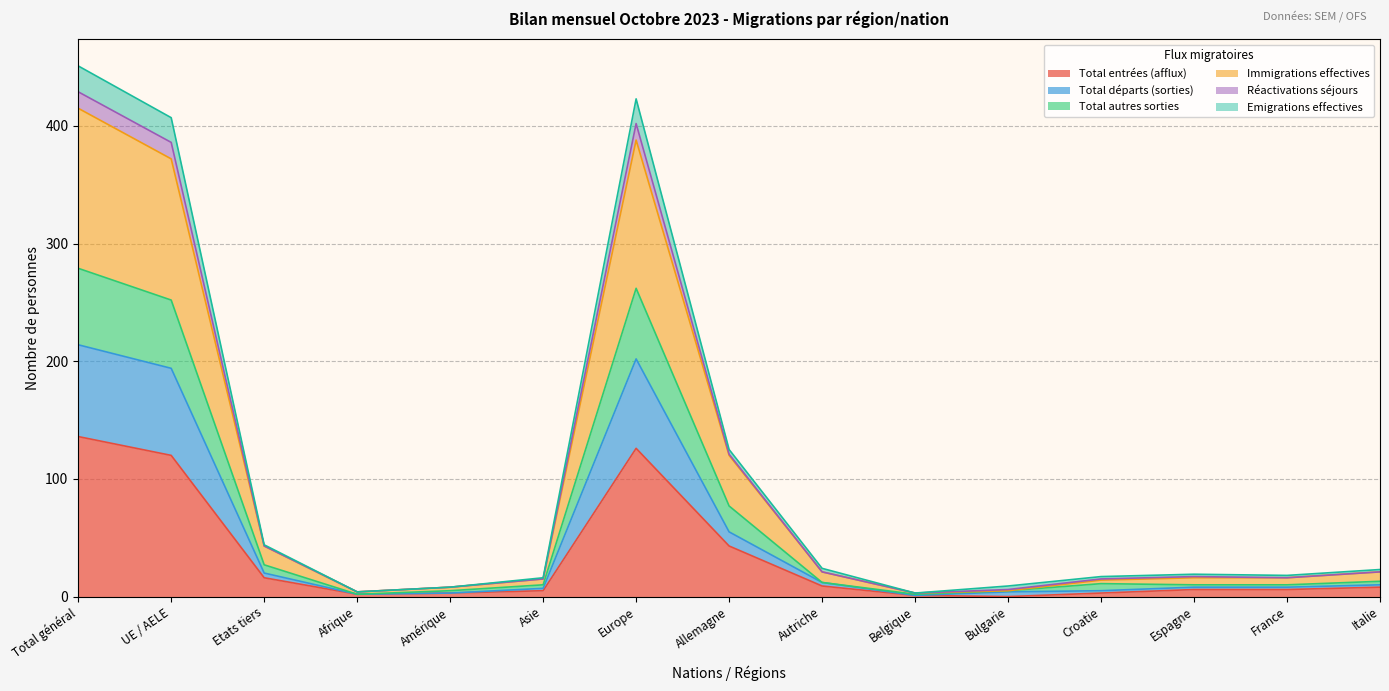

The Réactivations séjours series shows 17 at Italie. True or false?

False